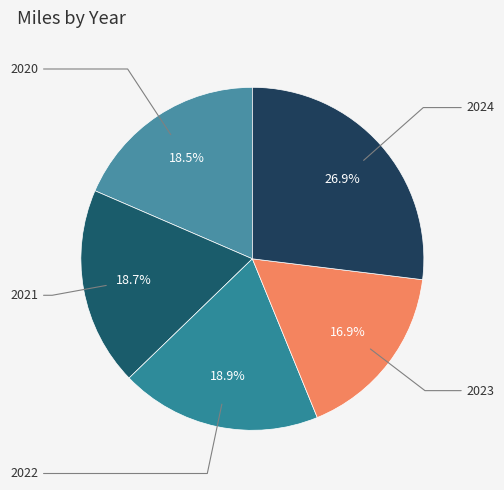

Count the number of slices in the pie.

5